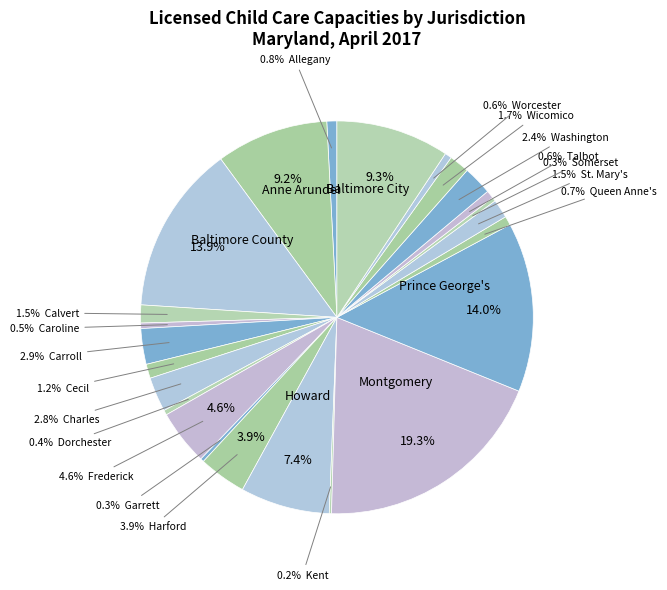

How many segments does this pie chart have?

24